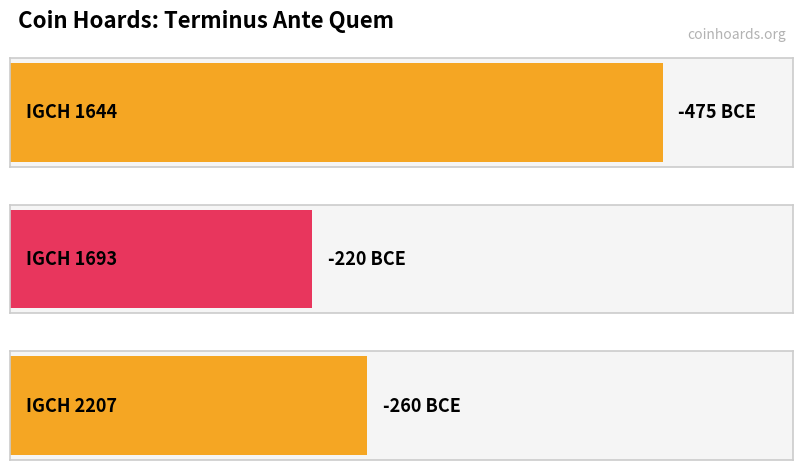

Rank the categories by value from highest to lowest.

IGCH 1693, IGCH 2207, IGCH 1644